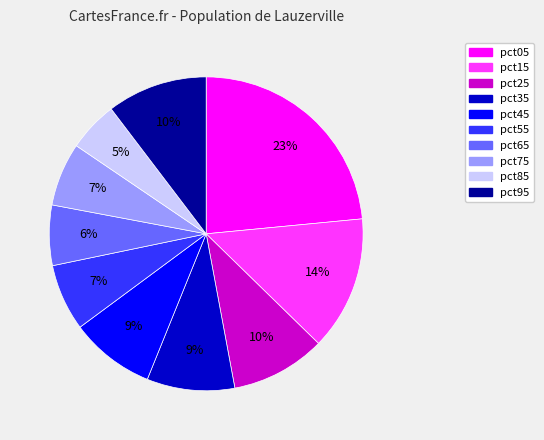

To the nearest percent, what is the difference between the largest and smallest slice percentages?

18%